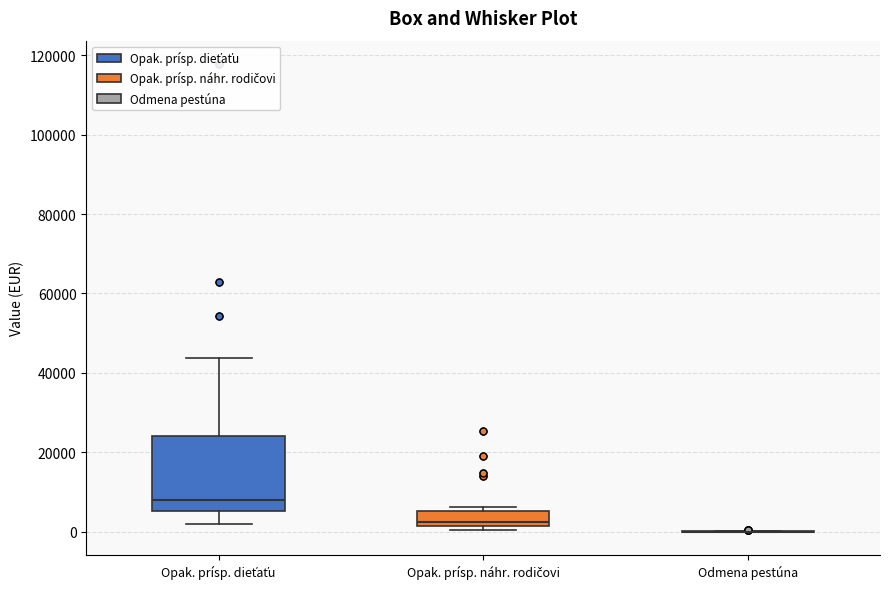

Reading left to right, transcribe this box plot: for each box, give where its median line is, the range the box spans, and where its two whiskers end, as read against the y-axis. The values are not printed on the chart, so give them approximately, as read against the axis.

Opak. prísp. dieťaťu: median 8000, box 6000 to 24000, whiskers 2000 to 44000
Opak. prísp. náhr. rodičovi: median 2000 (just above the box's lower edge), box 2000 to 6000, whiskers 0 to 6000 (just above the box's upper edge)
Odmena pestúna: box collapsed to a line at 0, whiskers 0 to 0